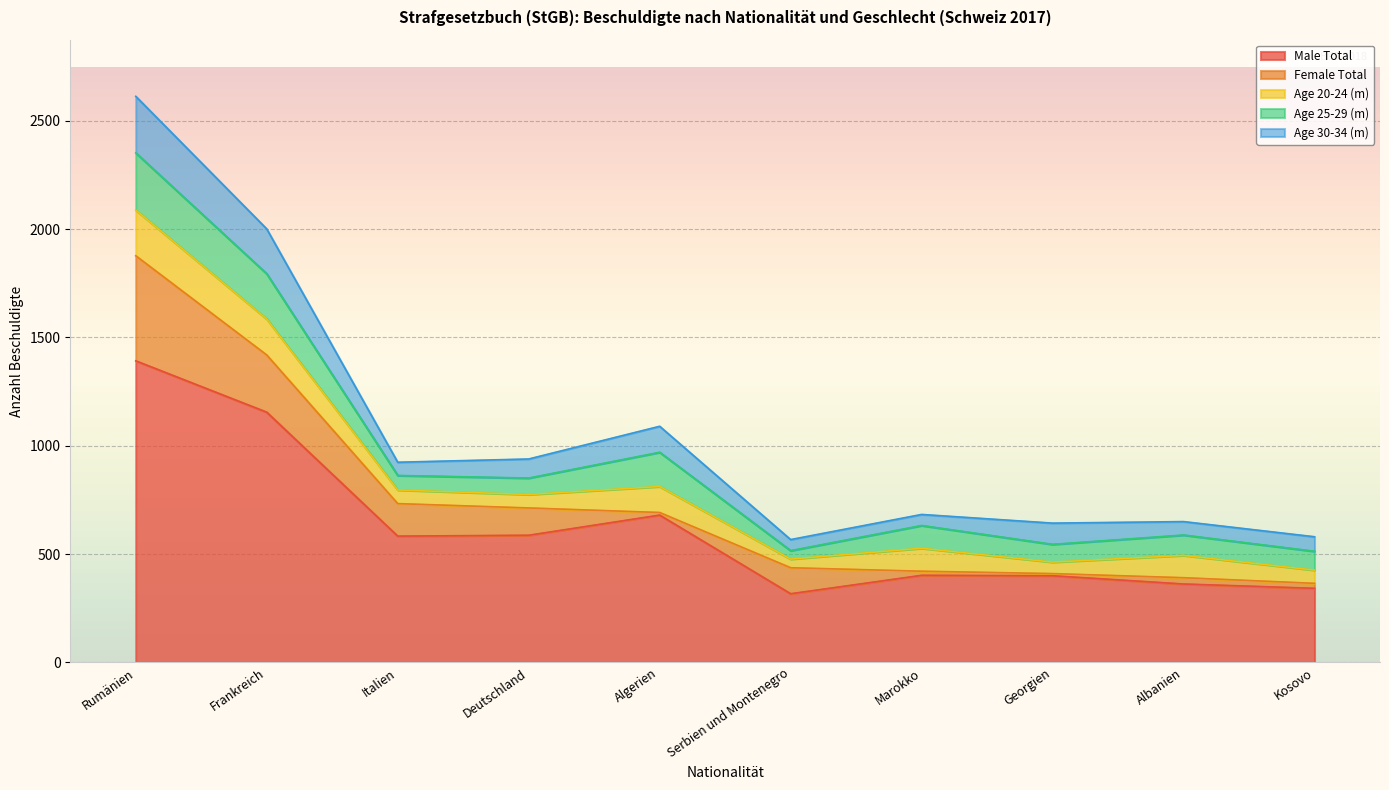

Rank the categories by Age 30-34 (m) value from lowest to highest.

Serbien und Montenegro, Marokko, Italien, Albanien, Kosovo, Deutschland, Georgien, Algerien, Frankreich, Rumänien